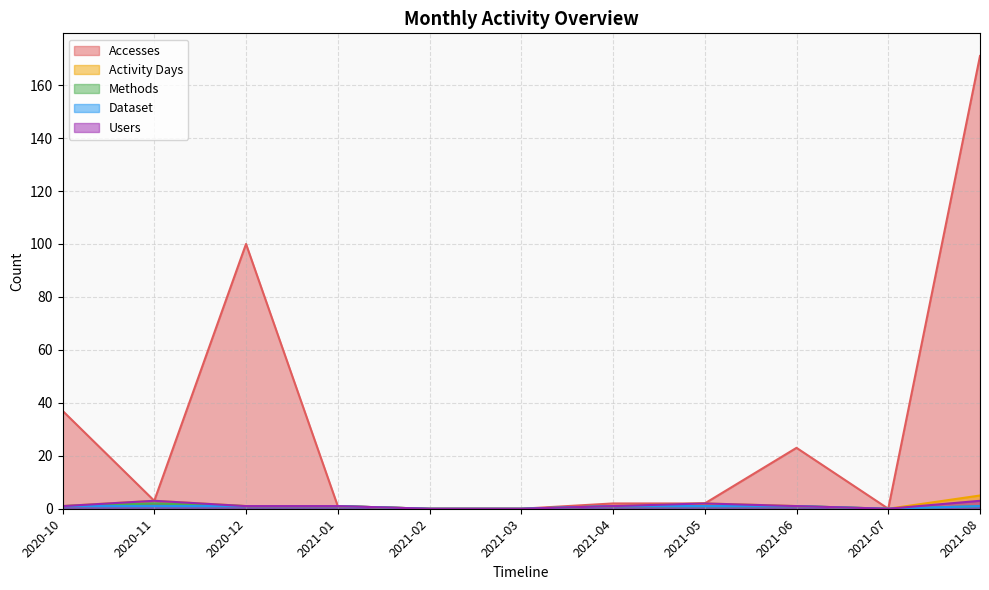

Count the Activity Days values in the range 0 to 2.

9